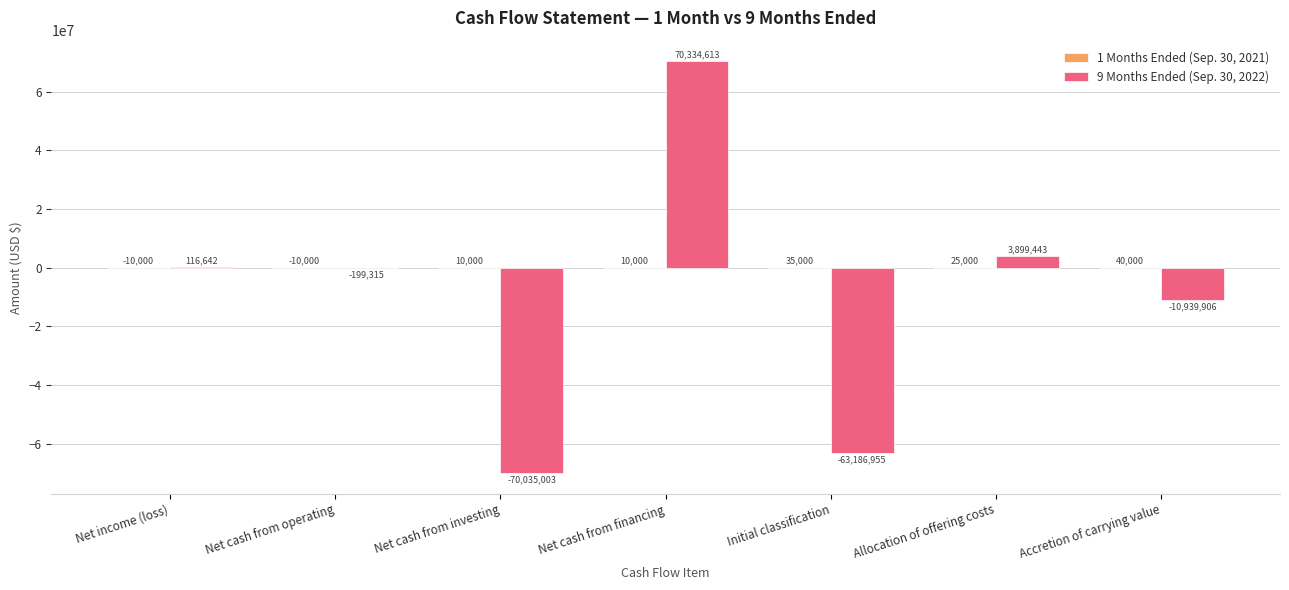

Count the number of categories in the chart.

7